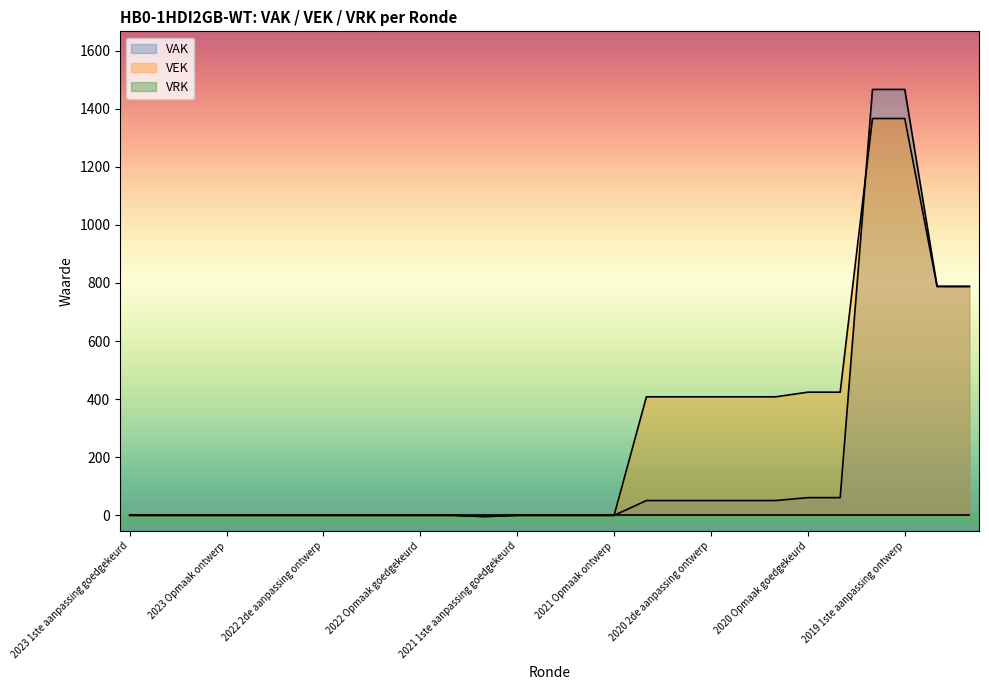

At how many categories does at least one series exceed 1195?

2